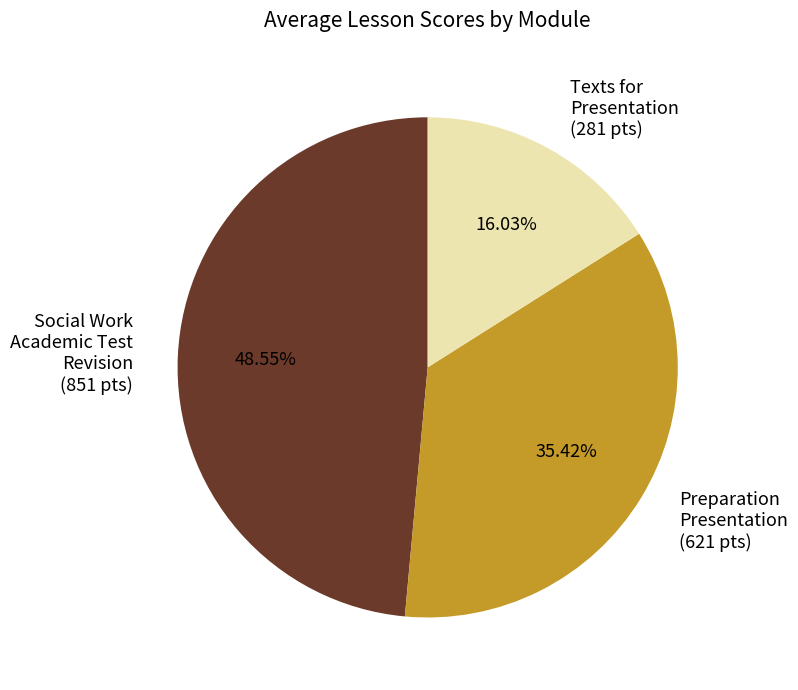

Is the sum of Texts for Presentation (281 pts) and Social Work Academic Test Revision (851 pts) greater than half?

Yes